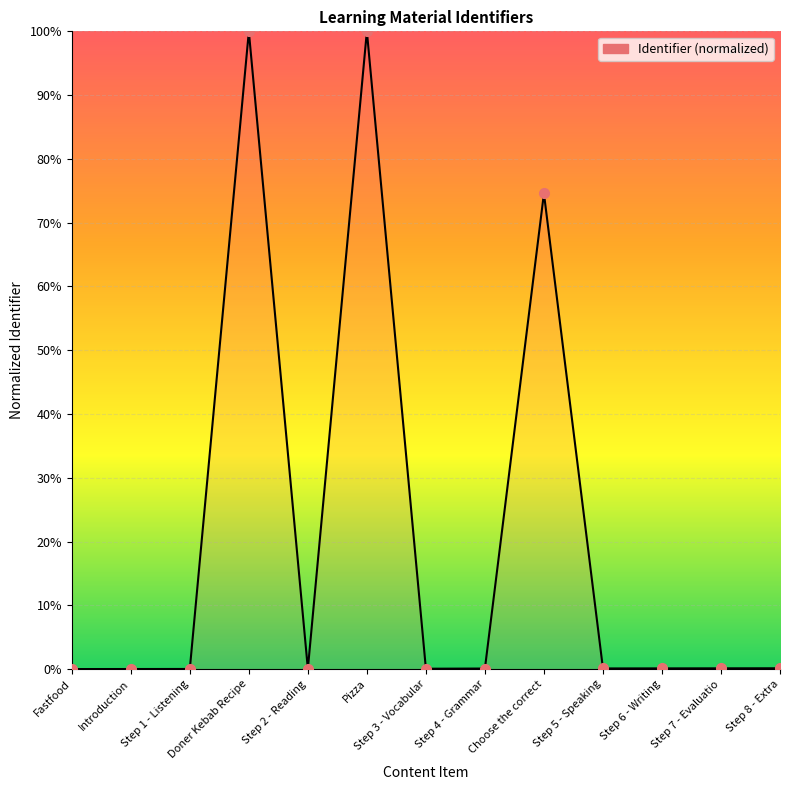

At which label is the value closest to 50?

Choose the correct